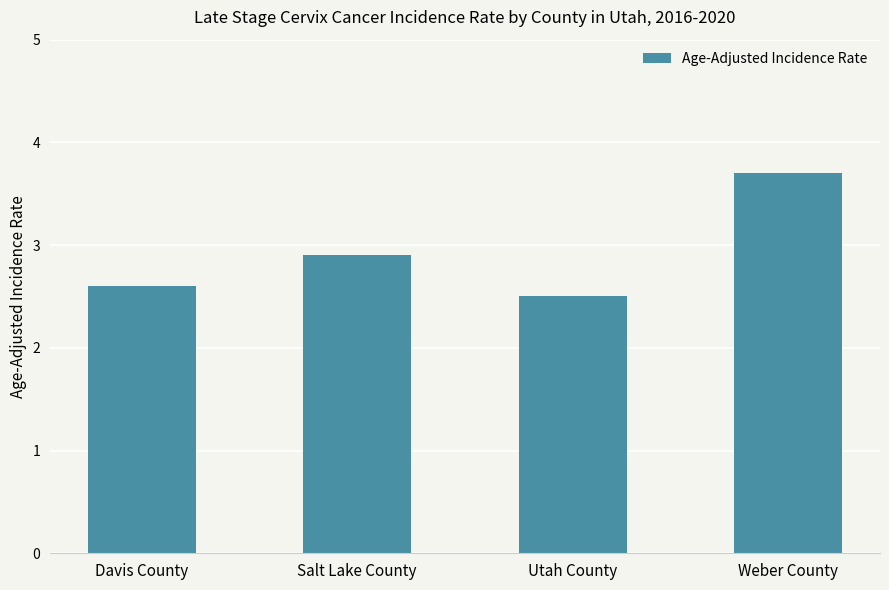

What value does the data have at Utah County?

2.5